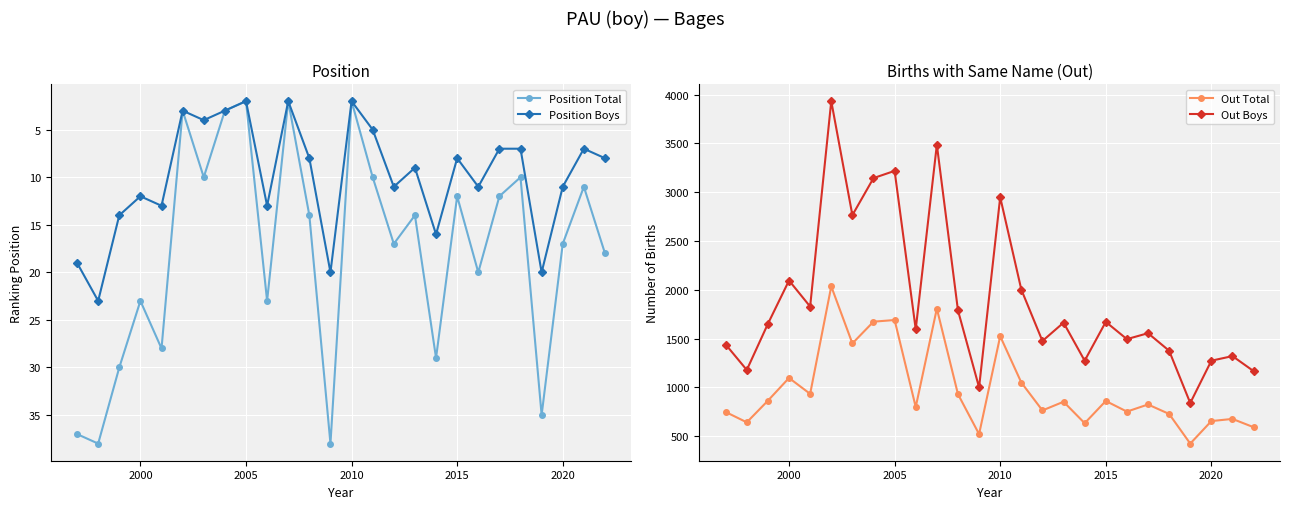

What is the maximum value for Position Total?

38